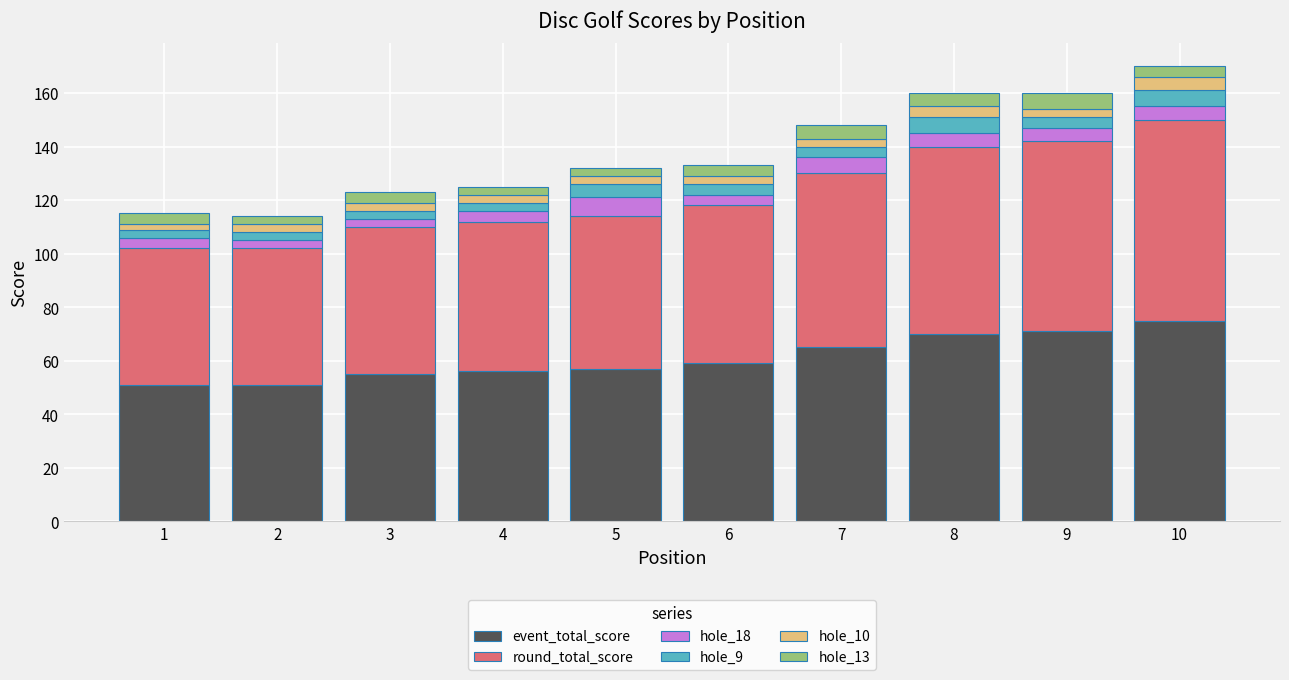

Is it true that event_total_score equals 71 at 9?

True